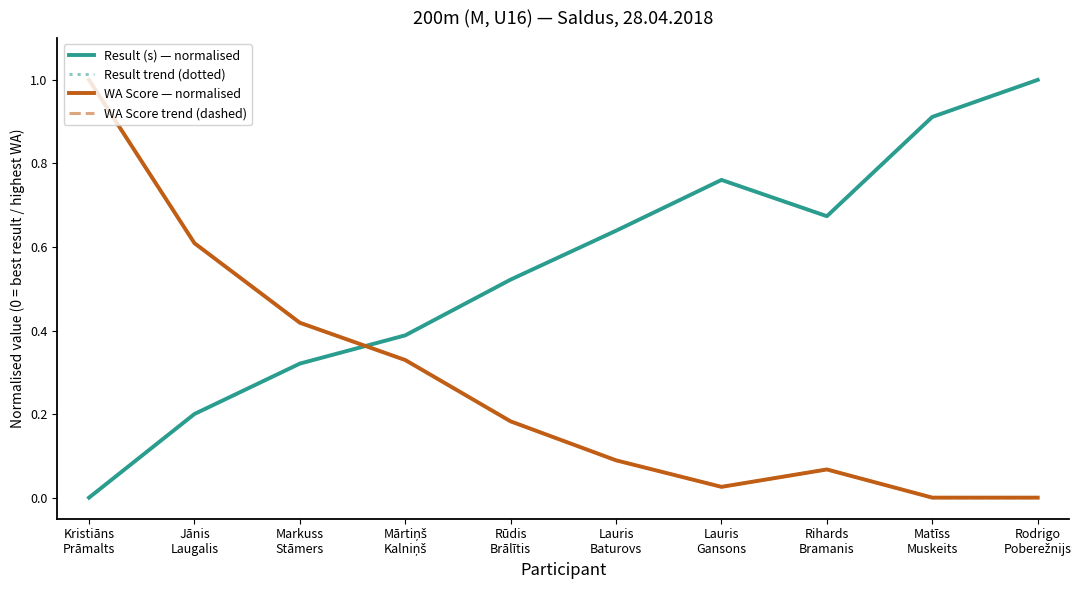

Read the WA Score — normalised value at Mārtiņš
Kalniņš.

0.3